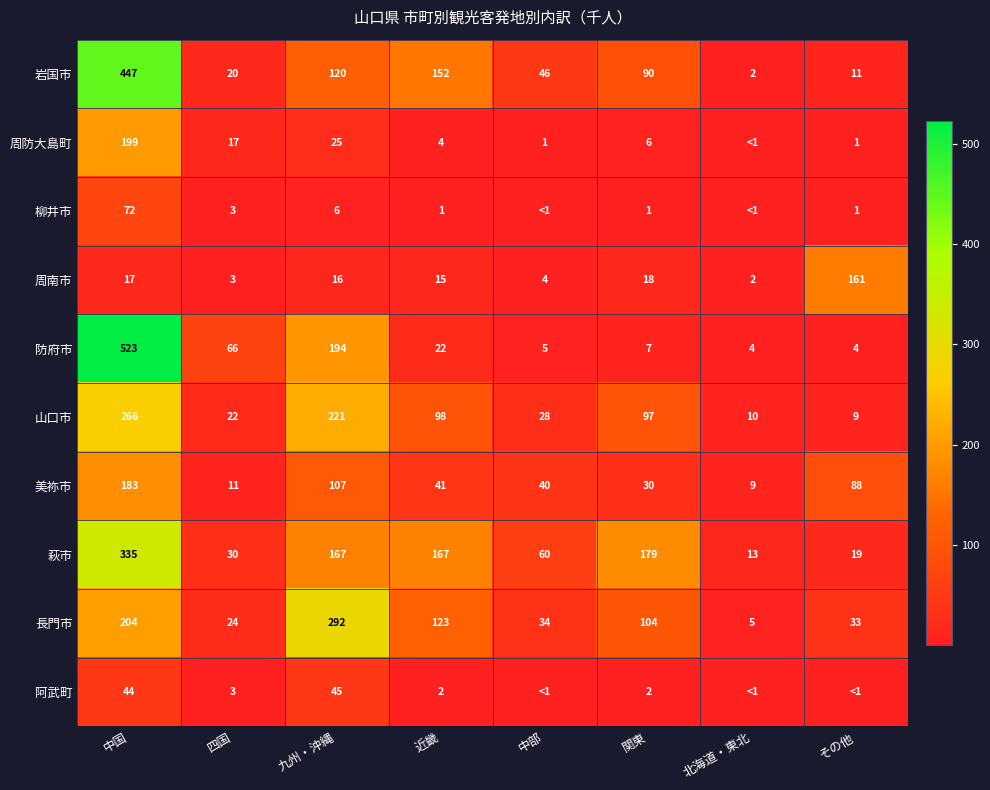

Read the 防府市 value at 関東.

7.0